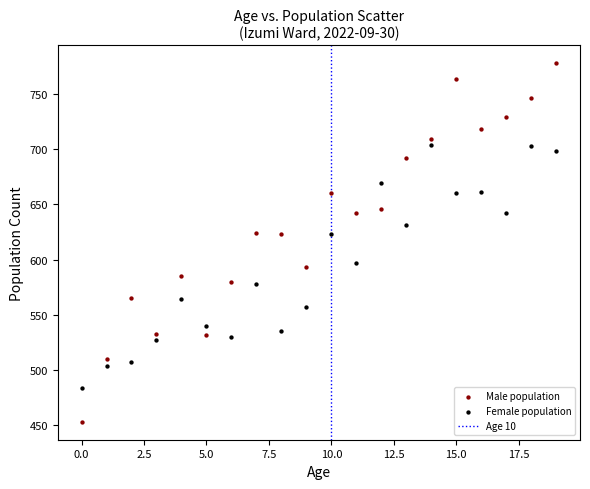

Which series contains the highest Y value?

Male population